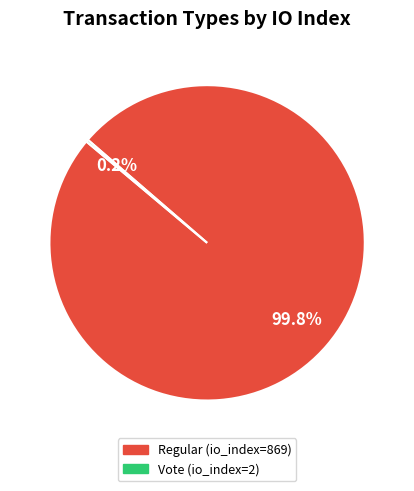

The Regular (io_index=869) slice represents 100% of the pie. True or false?

True